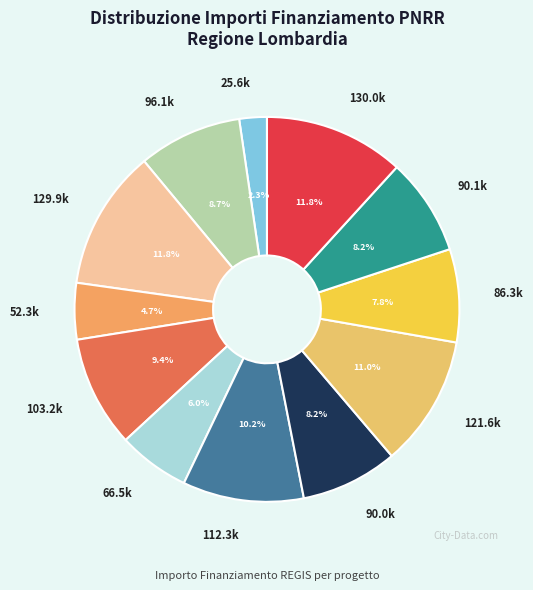

Which has a higher value, 121.6k or 25.6k?

121.6k